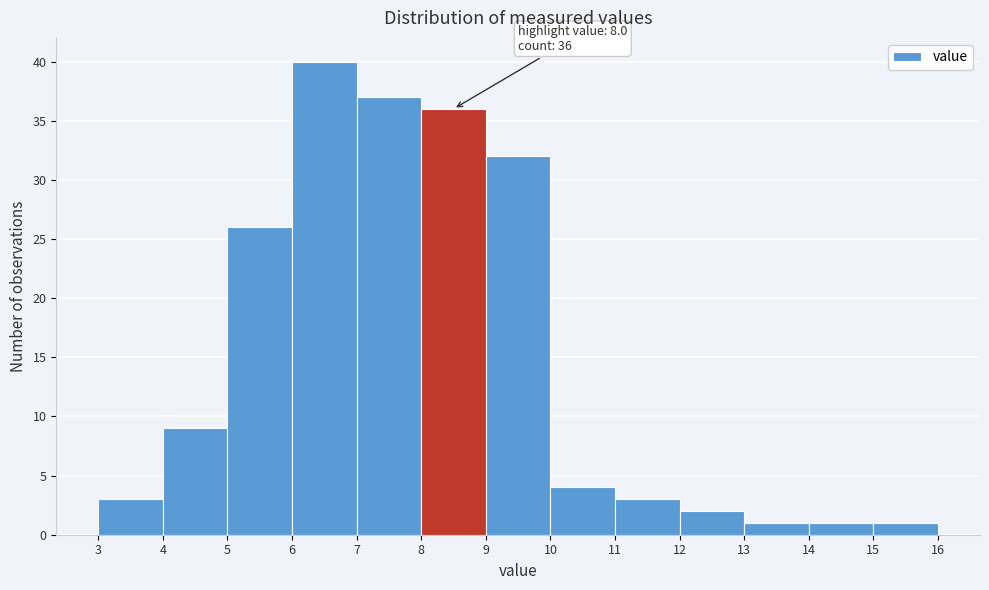

Which range on the x-axis has the tallest bar?

6 to 7